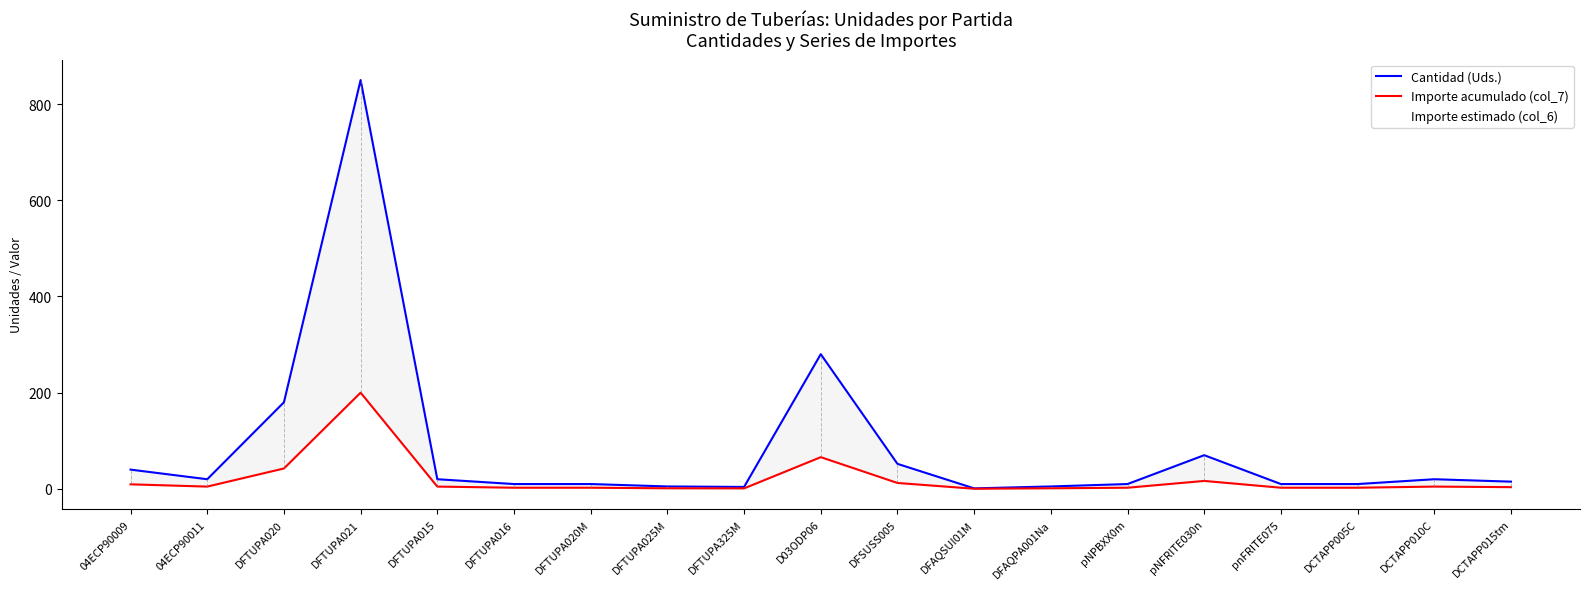

True or false: Cantidad (Uds.) has more than 0 points higher than both neighbors.

True